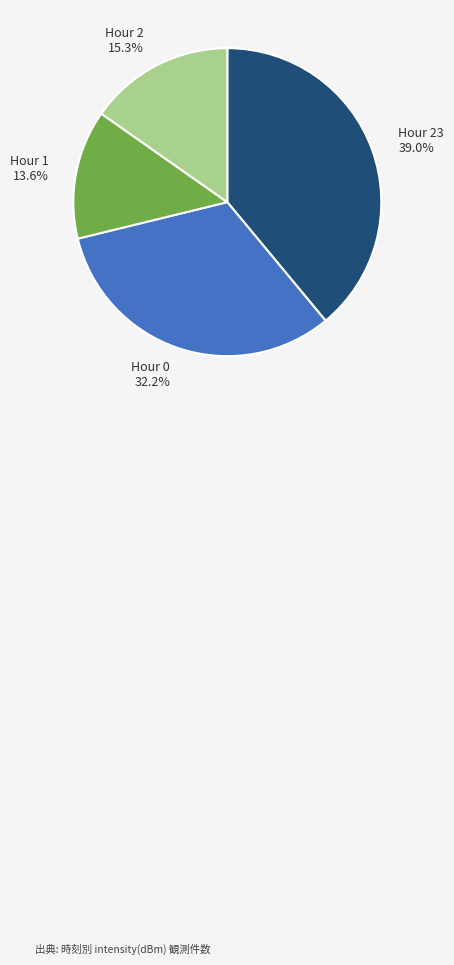

Which slice is the largest?

Hour 23